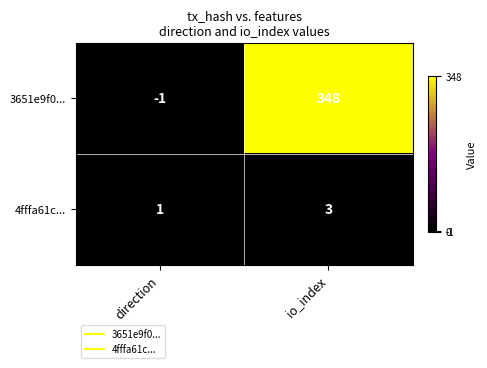

The 4fffa61c... series shows 3 at io_index. True or false?

True